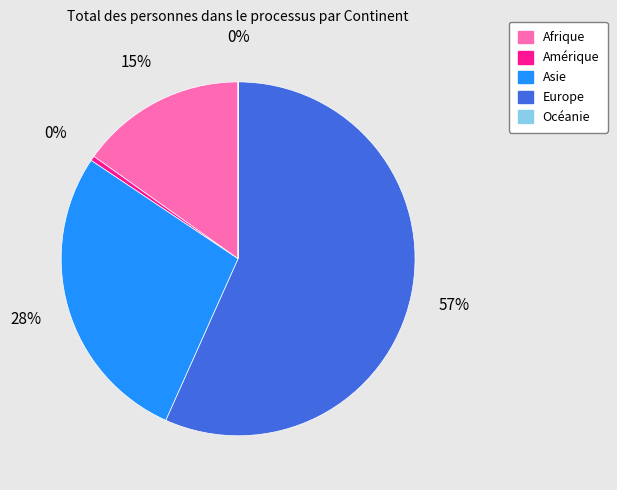

What is the largest slice in the pie chart?

Europe